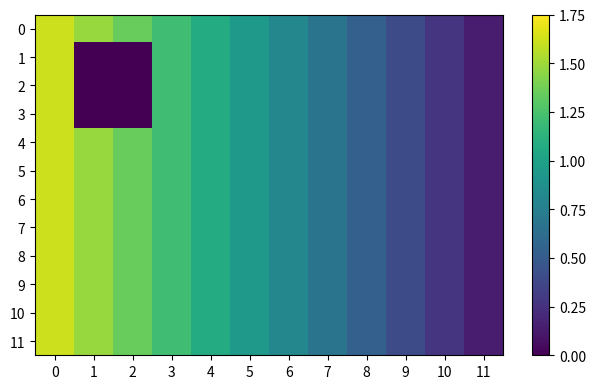

Reading left to right, what are all the values shown in this chart?

0: 0=1.6	1=1.5	2=1.3	3=1.2	4=1.1	5=0.9	6=0.8	7=0.7	8=0.5	9=0.4	10=0.3	11=0.1
1: 0=1.6	1=0.0	2=0.0	3=1.2	4=1.1	5=0.9	6=0.8	7=0.7	8=0.5	9=0.4	10=0.3	11=0.1
2: 0=1.6	1=0.0	2=0.0	3=1.2	4=1.1	5=0.9	6=0.8	7=0.7	8=0.5	9=0.4	10=0.3	11=0.1
3: 0=1.6	1=0.0	2=0.0	3=1.2	4=1.1	5=0.9	6=0.8	7=0.7	8=0.5	9=0.4	10=0.3	11=0.1
4: 0=1.6	1=1.5	2=1.3	3=1.2	4=1.1	5=0.9	6=0.8	7=0.7	8=0.5	9=0.4	10=0.3	11=0.1
5: 0=1.6	1=1.5	2=1.3	3=1.2	4=1.1	5=0.9	6=0.8	7=0.7	8=0.5	9=0.4	10=0.3	11=0.1
6: 0=1.6	1=1.5	2=1.3	3=1.2	4=1.1	5=0.9	6=0.8	7=0.7	8=0.5	9=0.4	10=0.3	11=0.1
7: 0=1.6	1=1.5	2=1.3	3=1.2	4=1.1	5=0.9	6=0.8	7=0.7	8=0.5	9=0.4	10=0.3	11=0.1
8: 0=1.6	1=1.5	2=1.3	3=1.2	4=1.1	5=0.9	6=0.8	7=0.7	8=0.5	9=0.4	10=0.3	11=0.1
9: 0=1.6	1=1.5	2=1.3	3=1.2	4=1.1	5=0.9	6=0.8	7=0.7	8=0.5	9=0.4	10=0.3	11=0.1
10: 0=1.6	1=1.5	2=1.3	3=1.2	4=1.1	5=0.9	6=0.8	7=0.7	8=0.5	9=0.4	10=0.3	11=0.1
11: 0=1.6	1=1.5	2=1.3	3=1.2	4=1.1	5=0.9	6=0.8	7=0.7	8=0.5	9=0.4	10=0.3	11=0.1